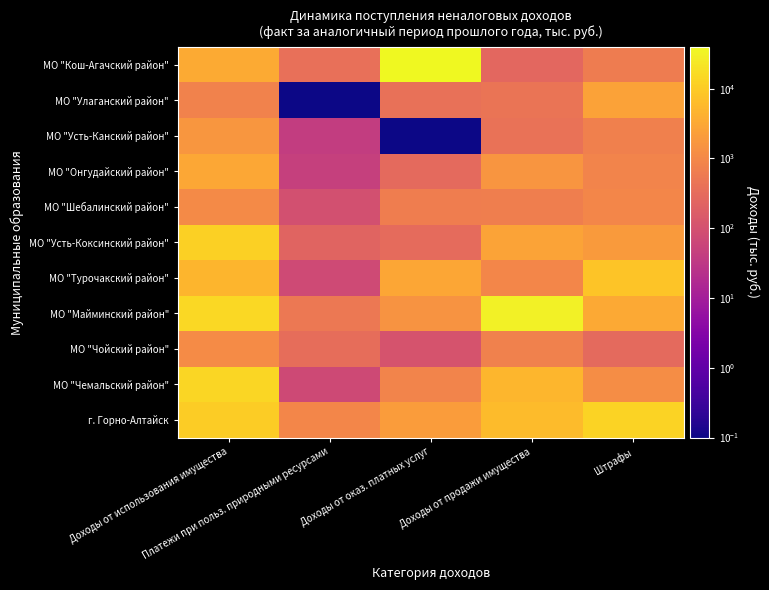

What is the maximum value shown in the chart?

39635.2